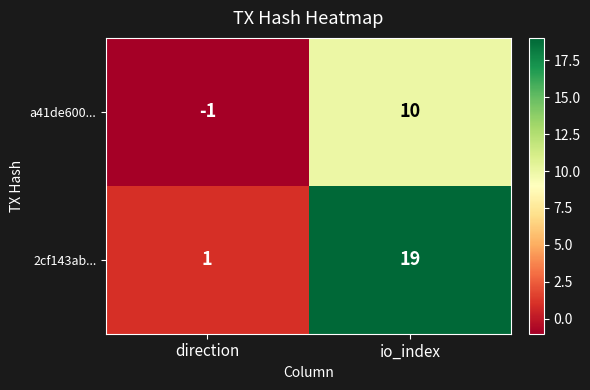

Which series has the largest total across all categories?

2cf143ab...